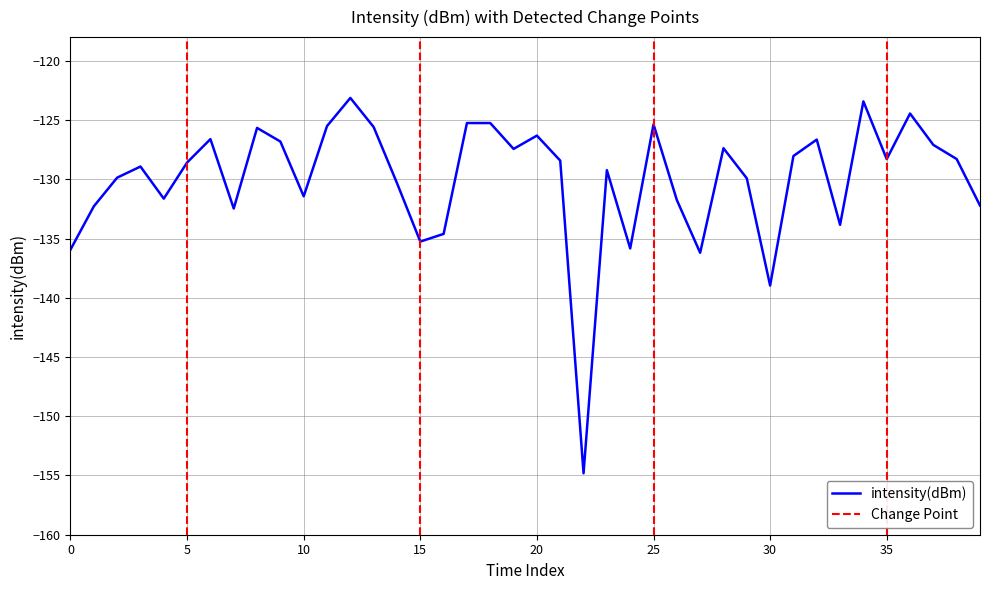

The value at 29 is -174.1. True or false?

False